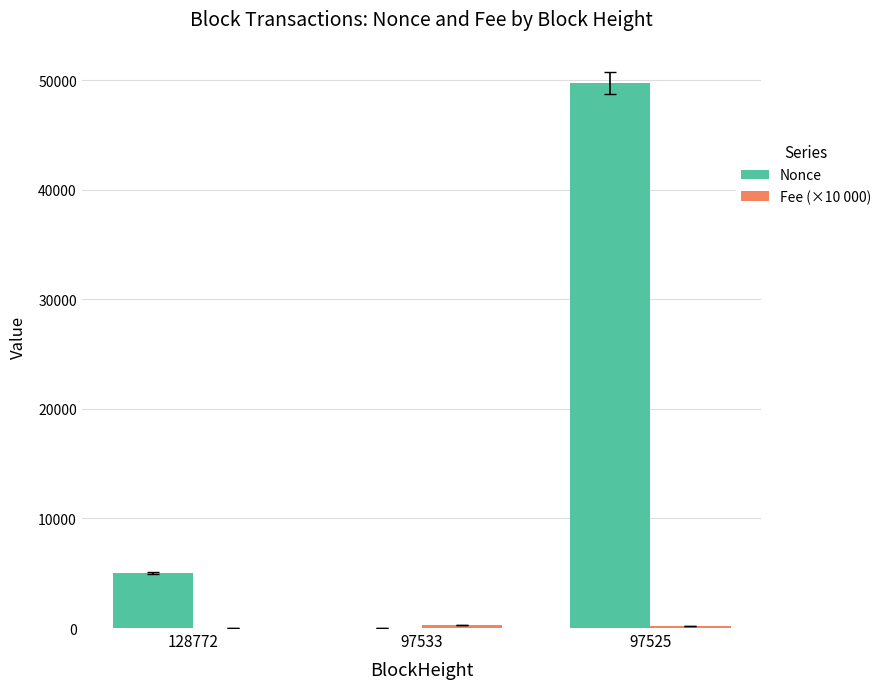

Between 128772 and 97525, which series saw the biggest shift?

Nonce